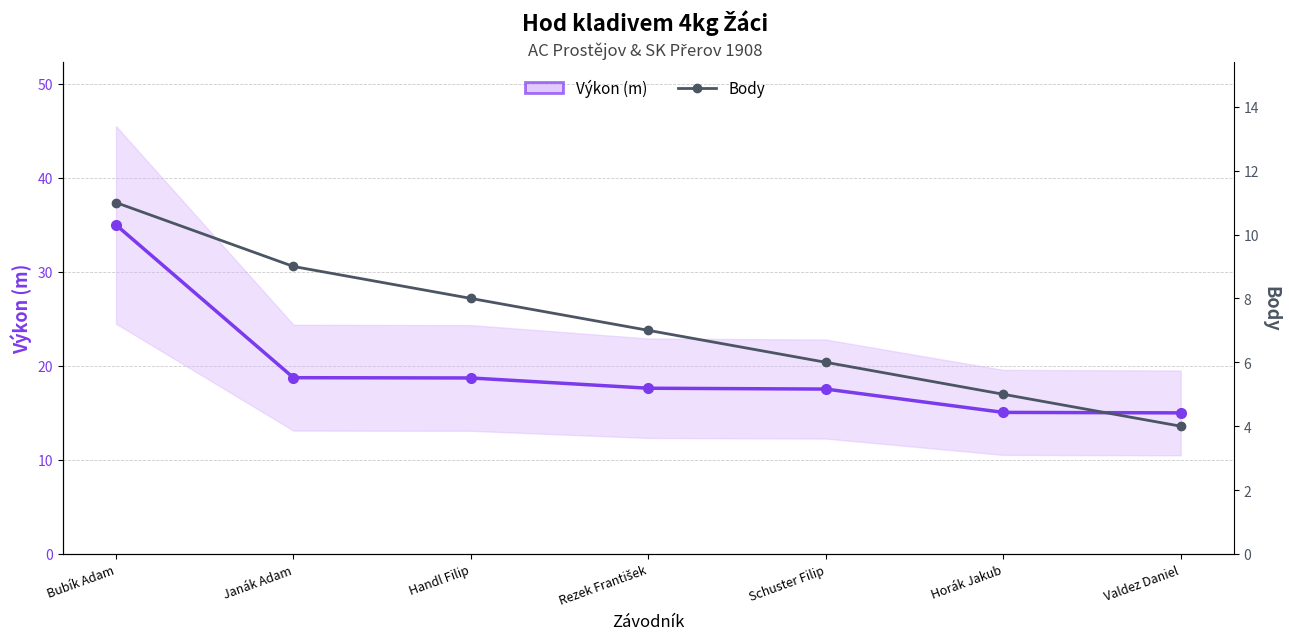

Is this an area chart (filled region under the line)?

No